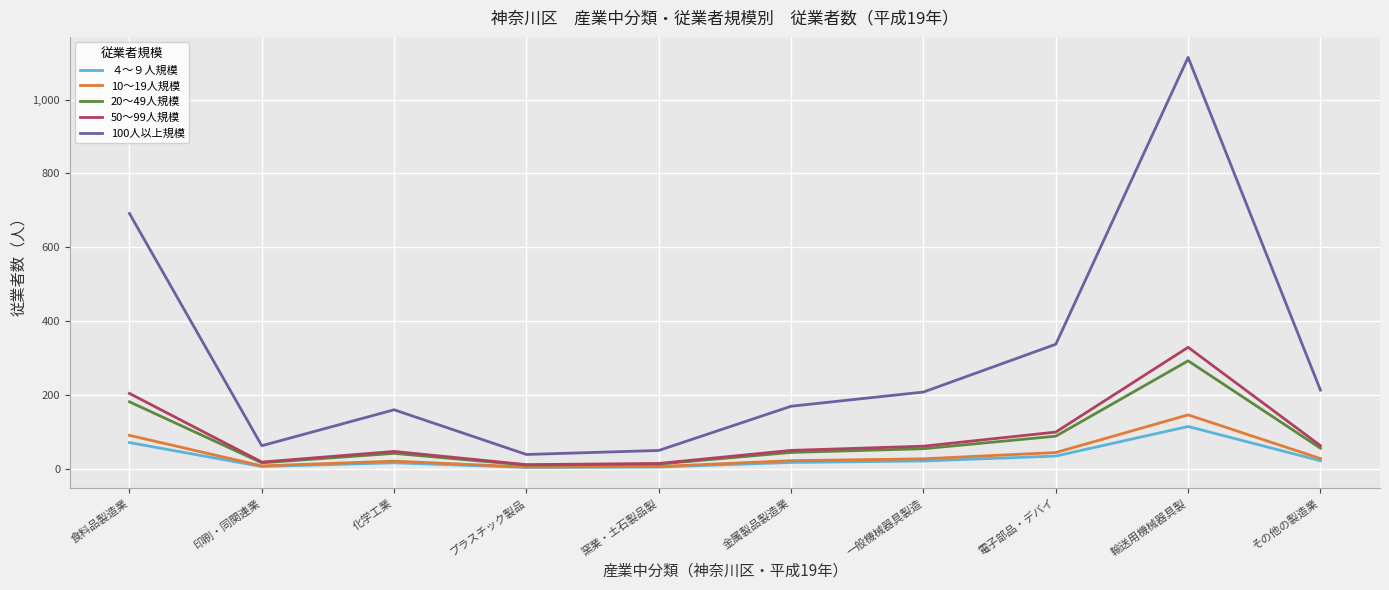

The value of 10〜19人規模 at 一般機械器具製造 is 27.3. True or false?

True